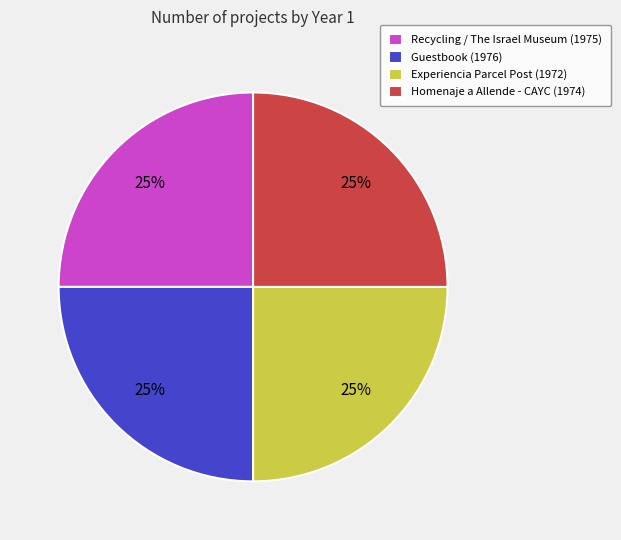

Is it true that Recycling / The Israel Museum is 25% of the pie?

True